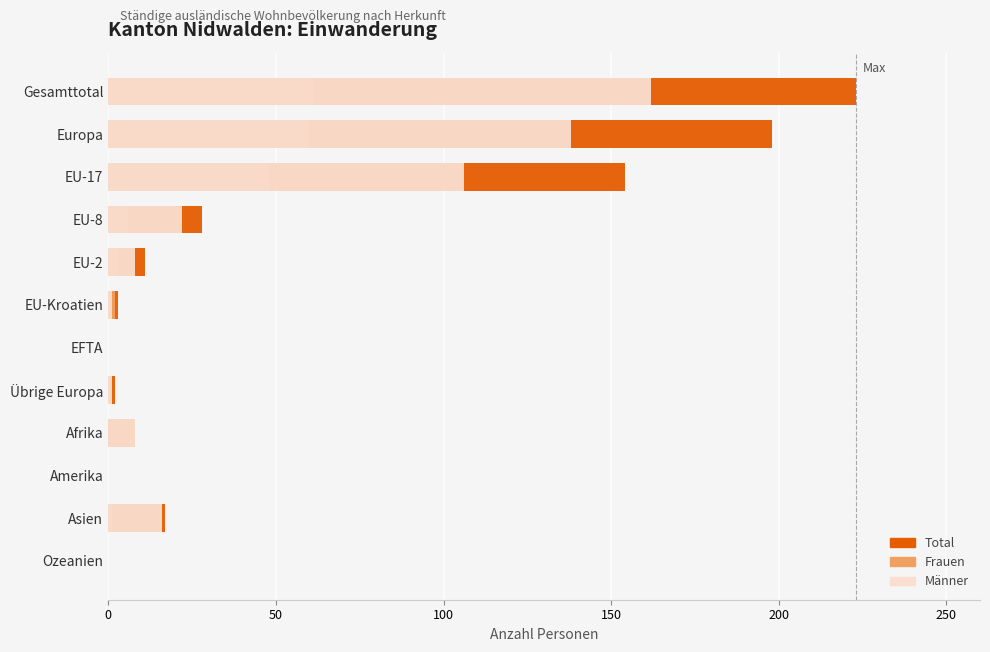

What is the difference between the highest and lowest values at EU-8?

22